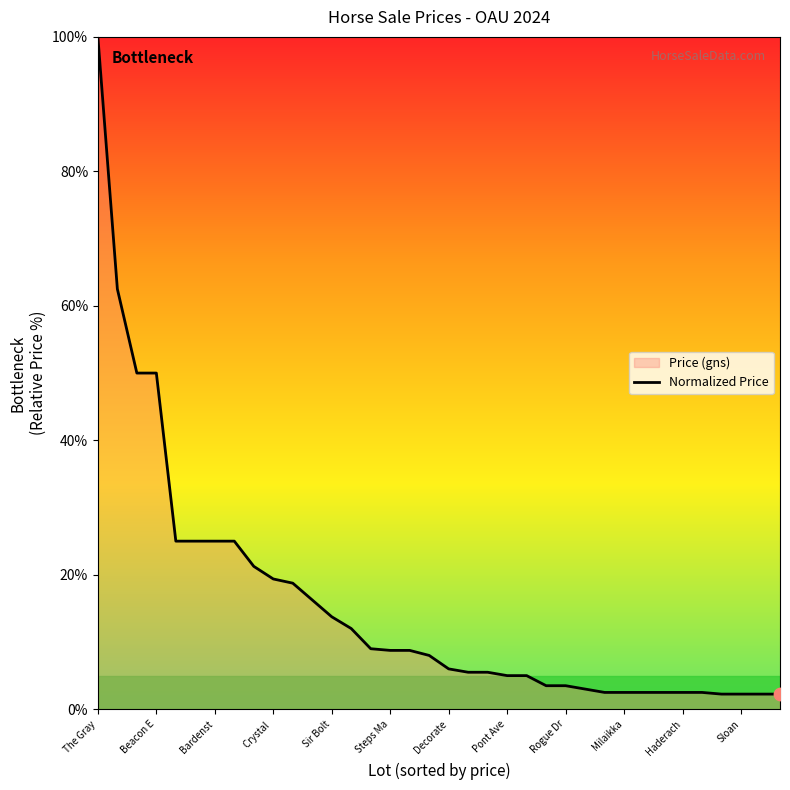

The chart shows a value of 19.4 at Crystal . True or false?

True